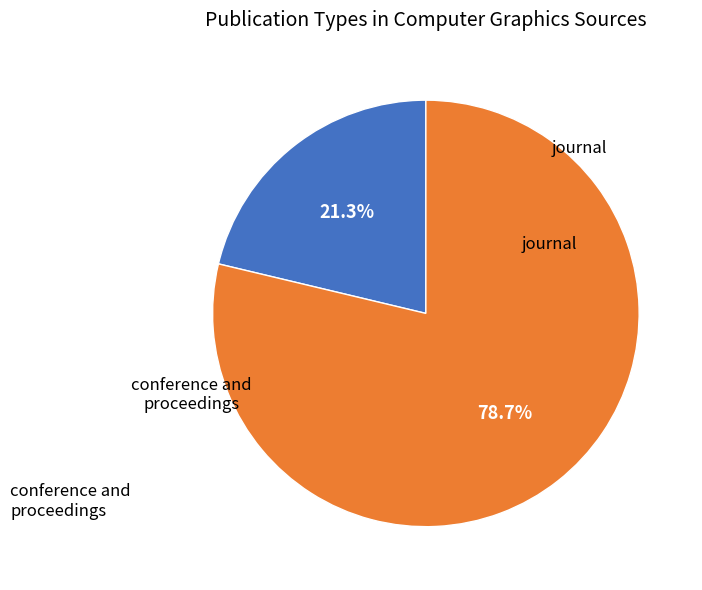

What is the ratio of the value at conference and proceedings to the value at journal?

3.7